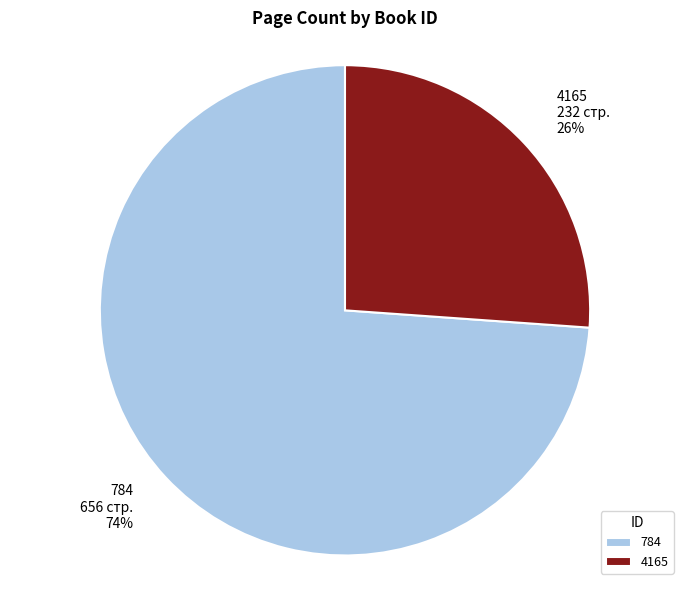

What is the largest slice in the pie chart?

784